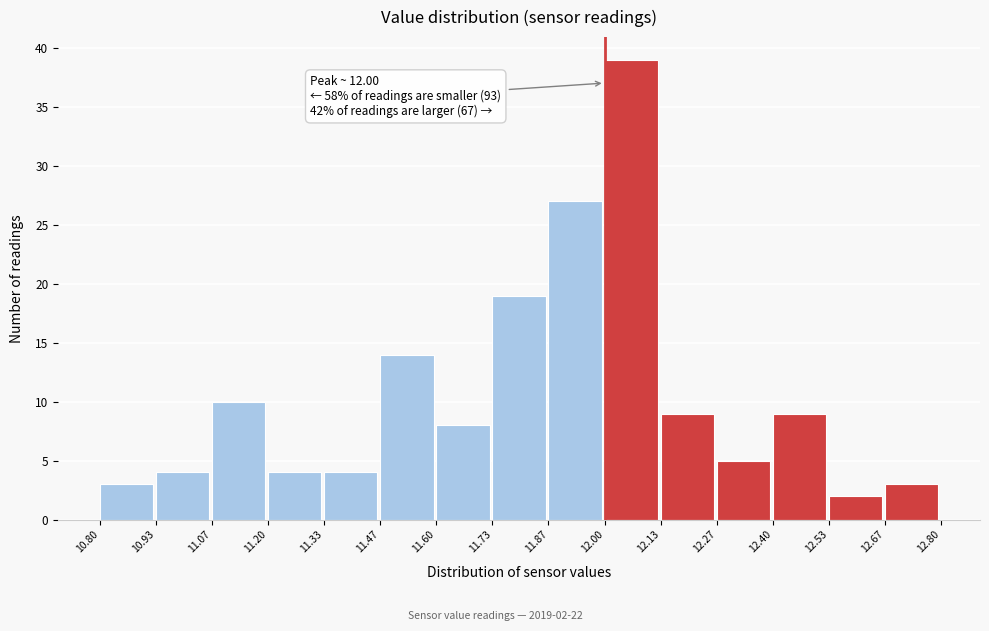

Which range on the x-axis has the tallest bar?

12.00 to 12.13